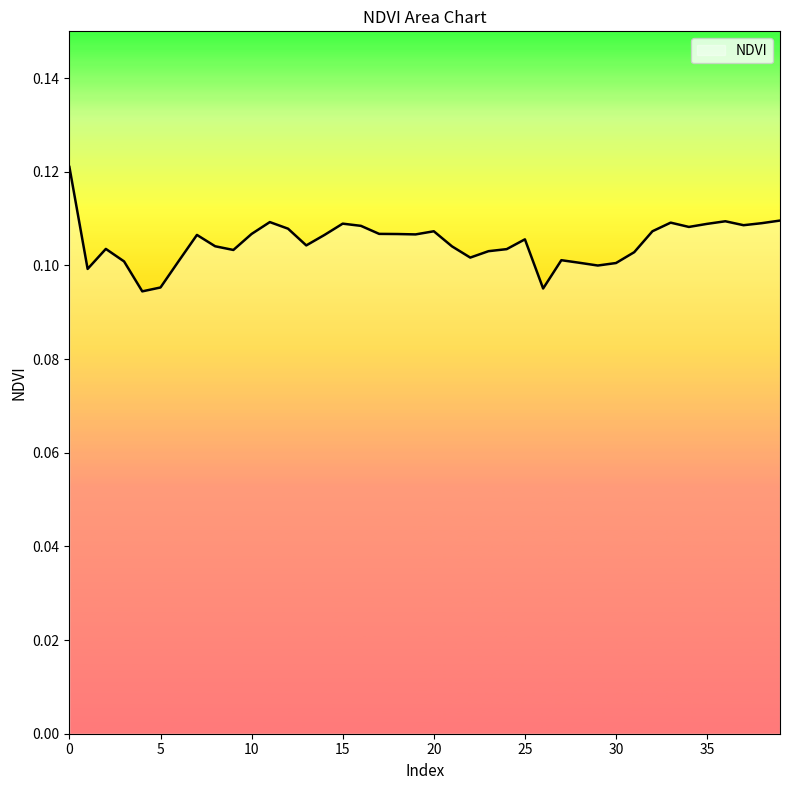

Rank the categories by value from lowest to highest.

4, 26, 5, 1, 29, 30, 28, 3, 6, 27, 22, 31, 23, 9, 24, 2, 21, 8, 13, 25, 14, 7, 19, 18, 10, 17, 20, 32, 12, 34, 16, 37, 35, 15, 38, 33, 11, 36, 39, 0